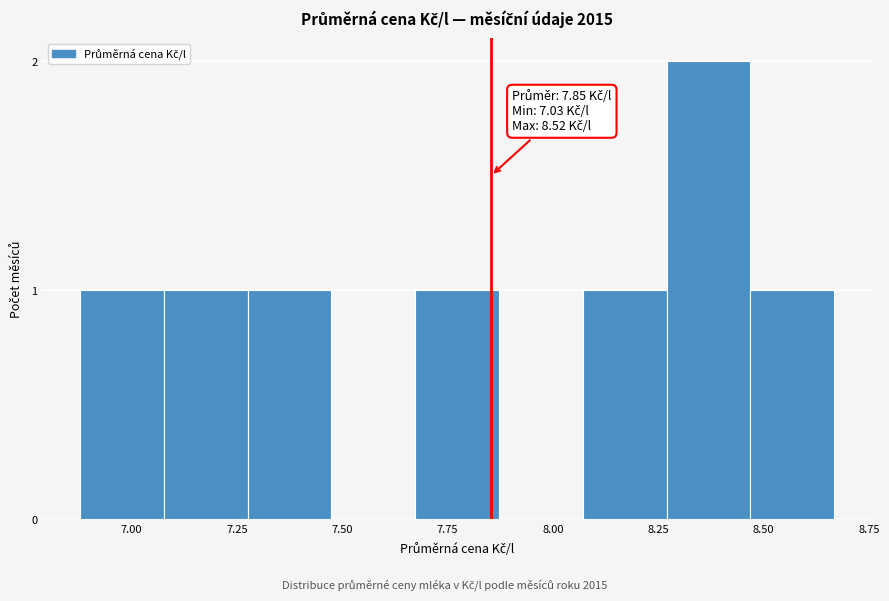

Around what value on the x-axis is the tallest bar? Give the approximate position of its centre, as read against the axis.

8.35